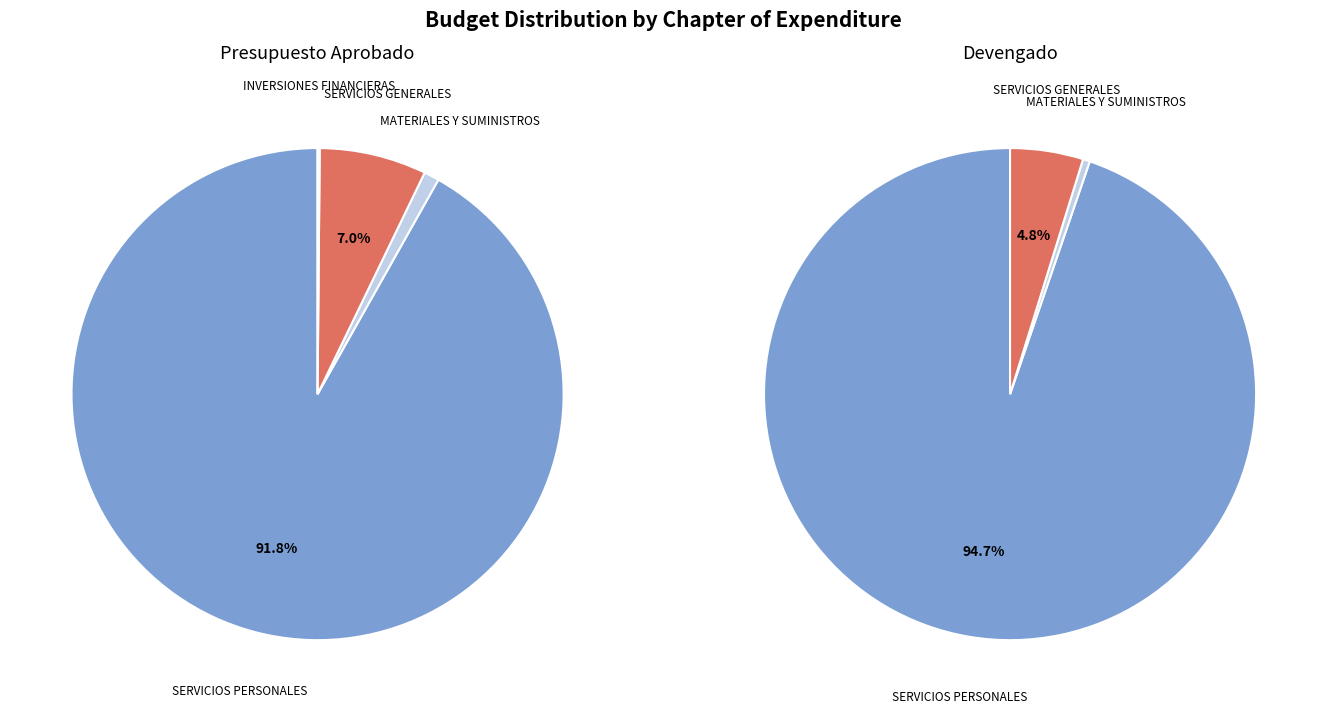

Is there a majority slice in this chart?

Yes